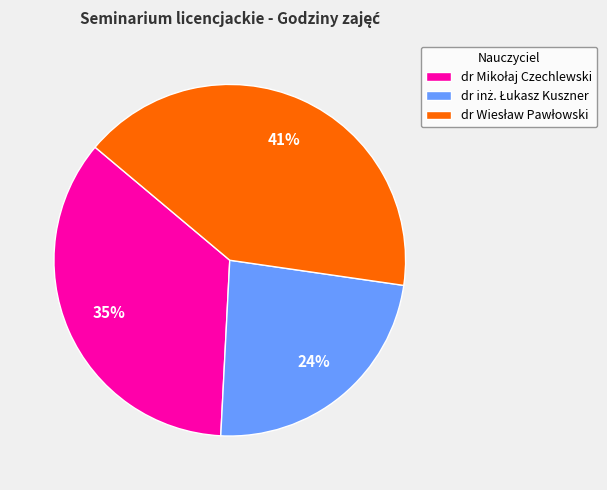

Does any single category account for the majority?

No